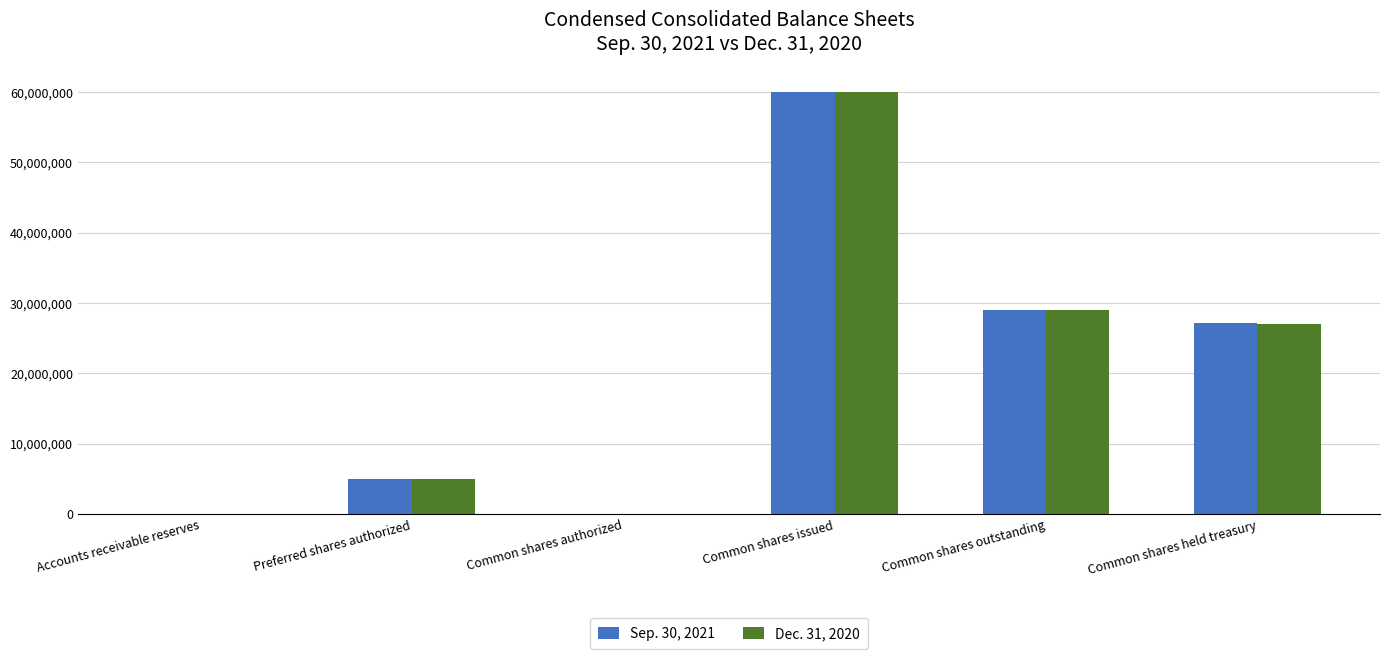

Which label corresponds to the largest value in the chart?

Common shares issued